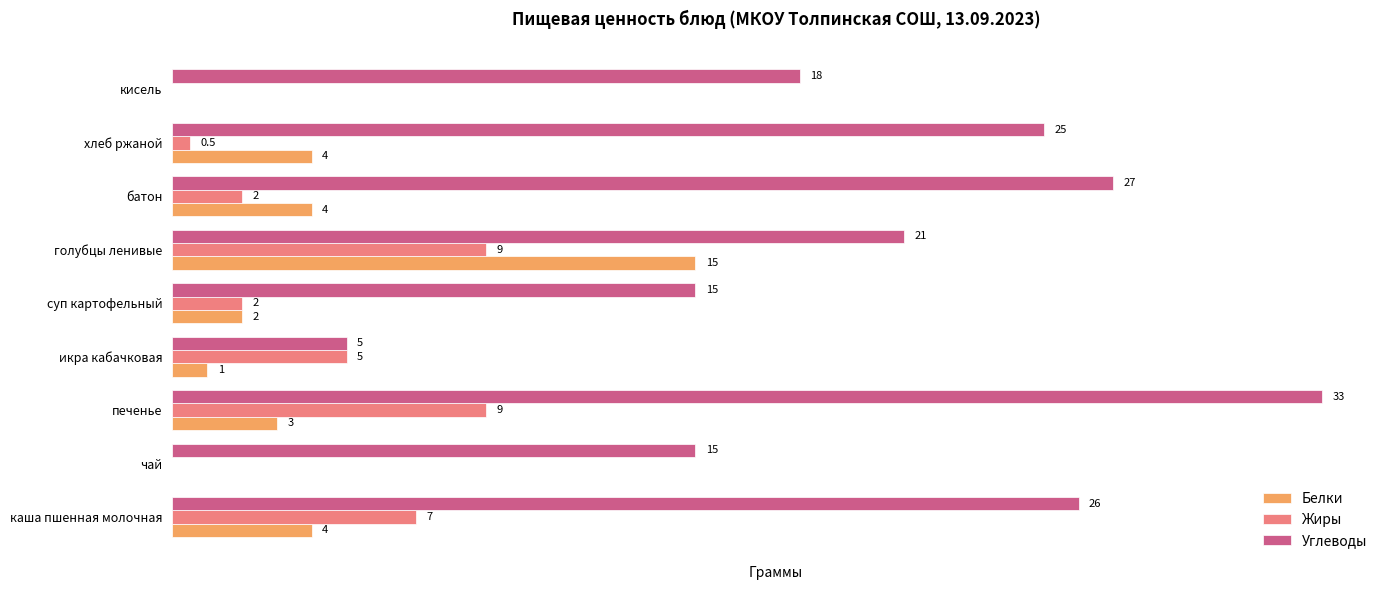

Between каша пшенная молочная and батон, which series saw the biggest shift?

Жиры